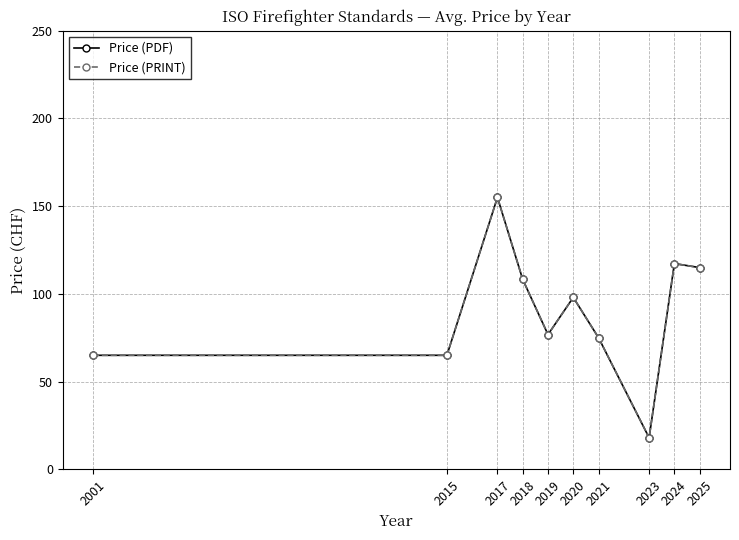

Where does the Price (PRINT) series first go above 98?

2017